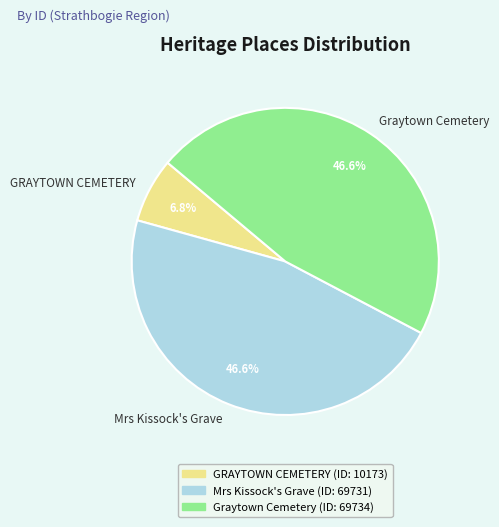

Which category has the smallest portion of the pie?

GRAYTOWN CEMETERY